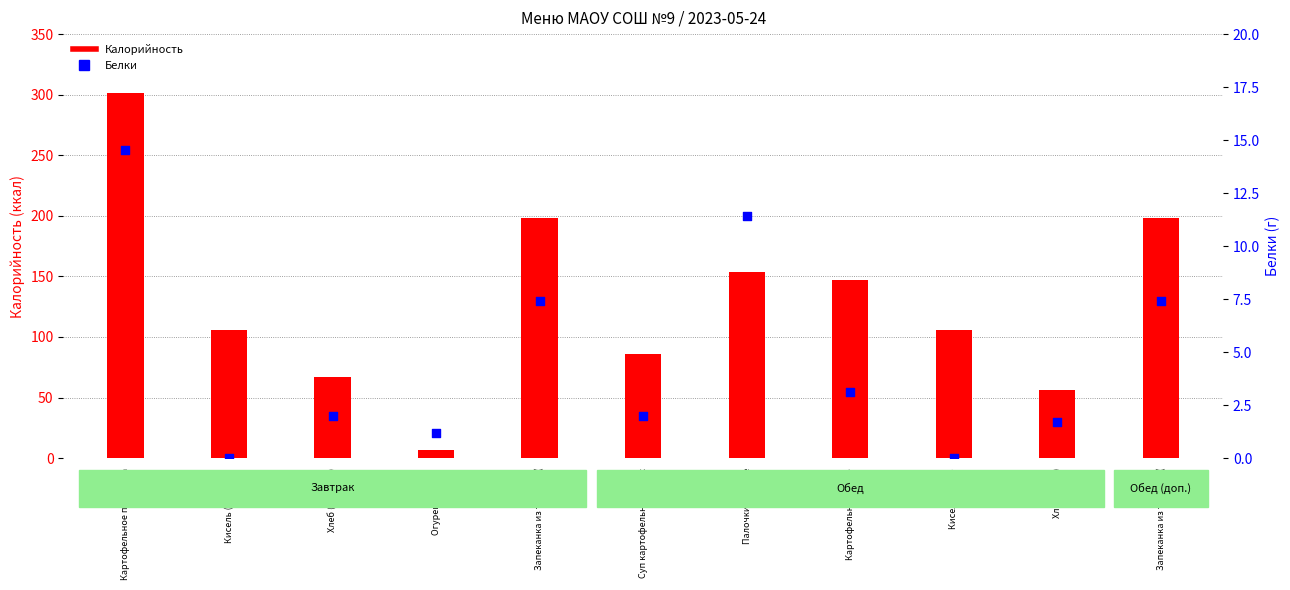

What are all the series names shown in the legend?

Калорийность, Белки